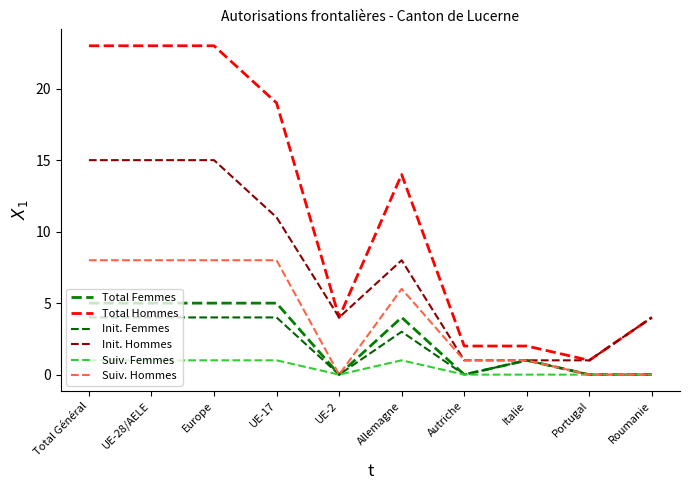

How many lines are shown in the chart?

6